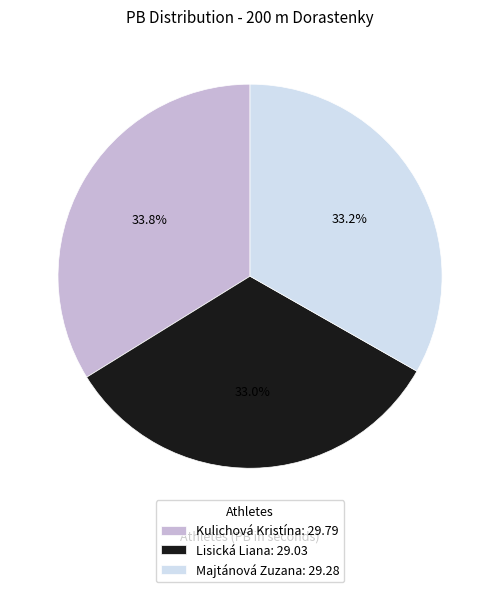

Which has a higher value, Kulichová Kristína: 29.79 or Majtánová Zuzana: 29.28?

Kulichová Kristína: 29.79